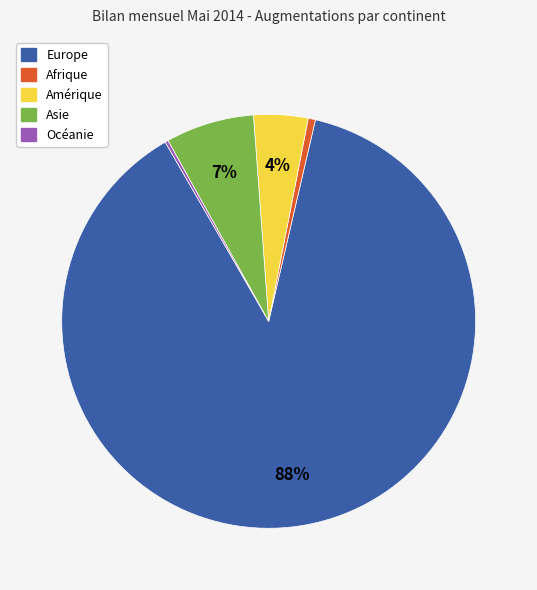

Between Amérique and Europe, which is larger?

Europe